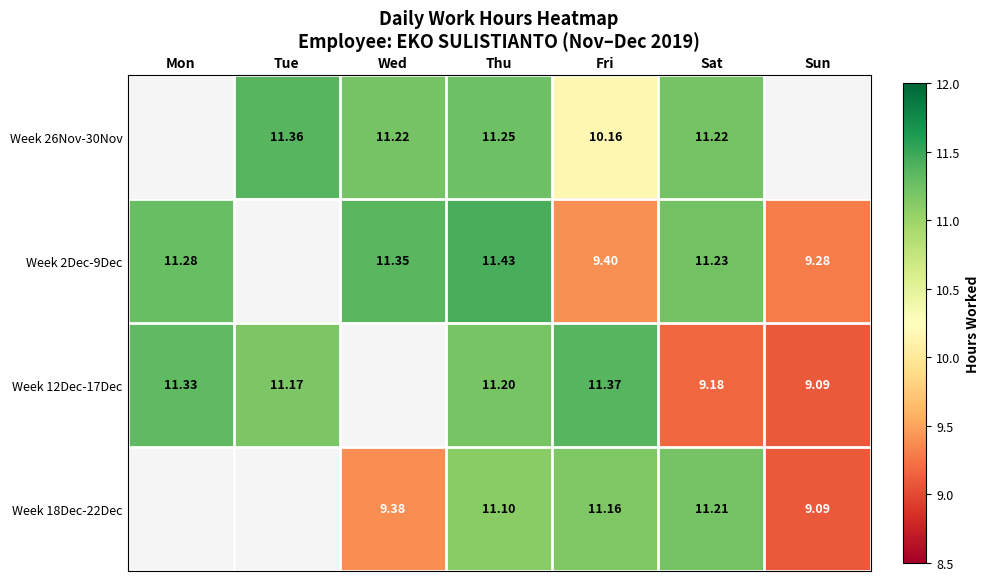

Rank the series at Fri from highest to lowest value.

Week 12Dec-17Dec, Week 18Dec-22Dec, Week 26Nov-30Nov, Week 2Dec-9Dec